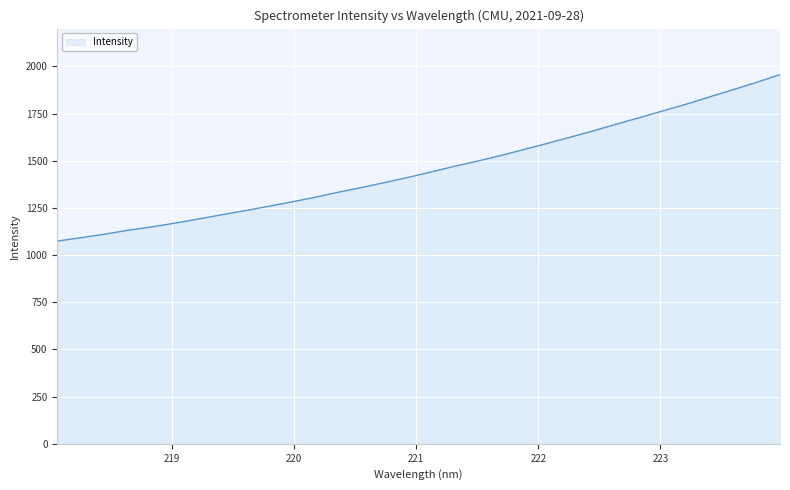

Reading left to right, list all the values displayed in this chart.

1074.3	1091.9	1110.1	1130.9	1148.5	1168.4	1190.1	1212.4	1234.4	1257.1	1280.6	1304.9	1331.9	1357.0	1383.3	1410.5	1439.7	1469.6	1497.5	1527.0	1559.2	1591.5	1625.0	1658.7	1694.5	1729.2	1764.9	1800.5	1839.1	1876.9	1915.4	1956.2